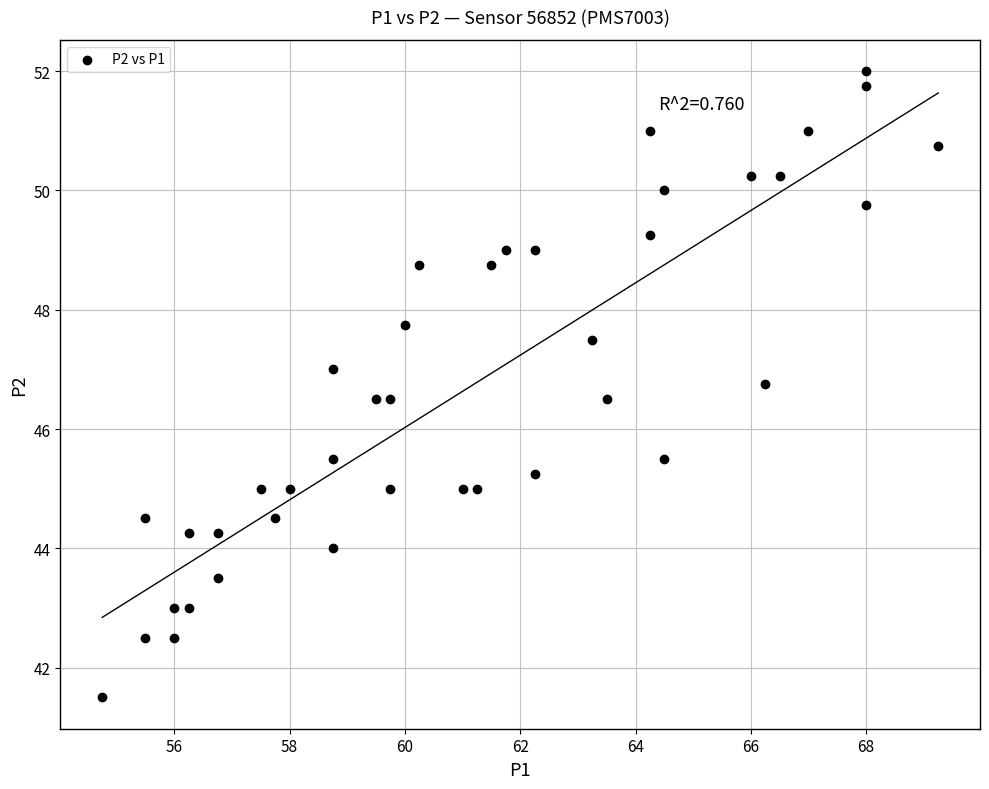

What is the range of Y values (max minus min)?

10.5